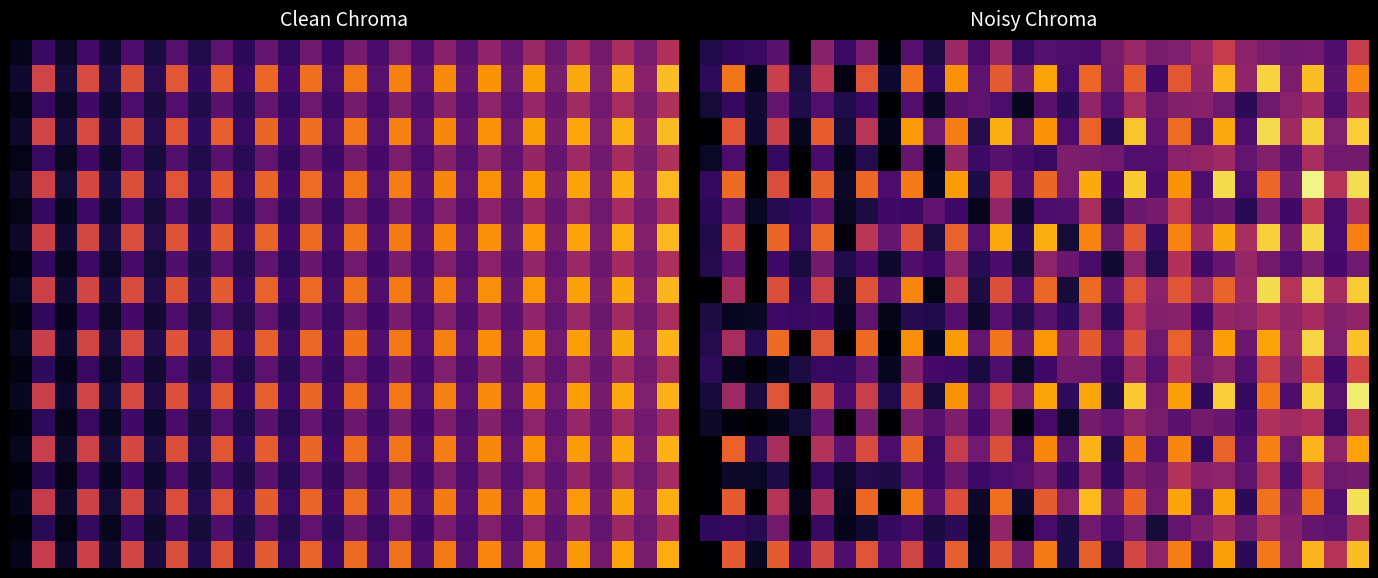

What is the highest value of the 15.0 series?

22.4